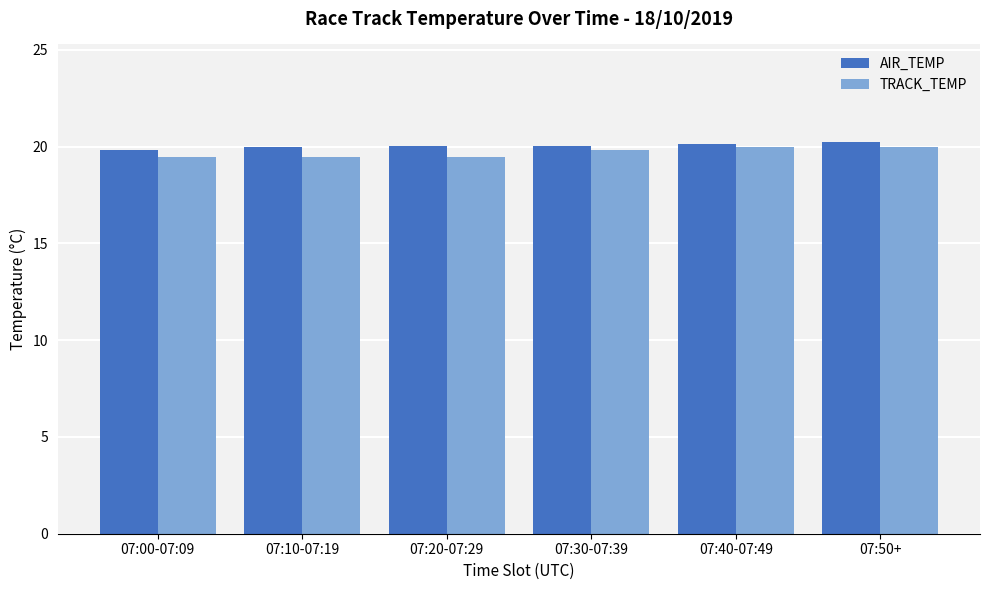

At how many categories does at least one series exceed 19?

6